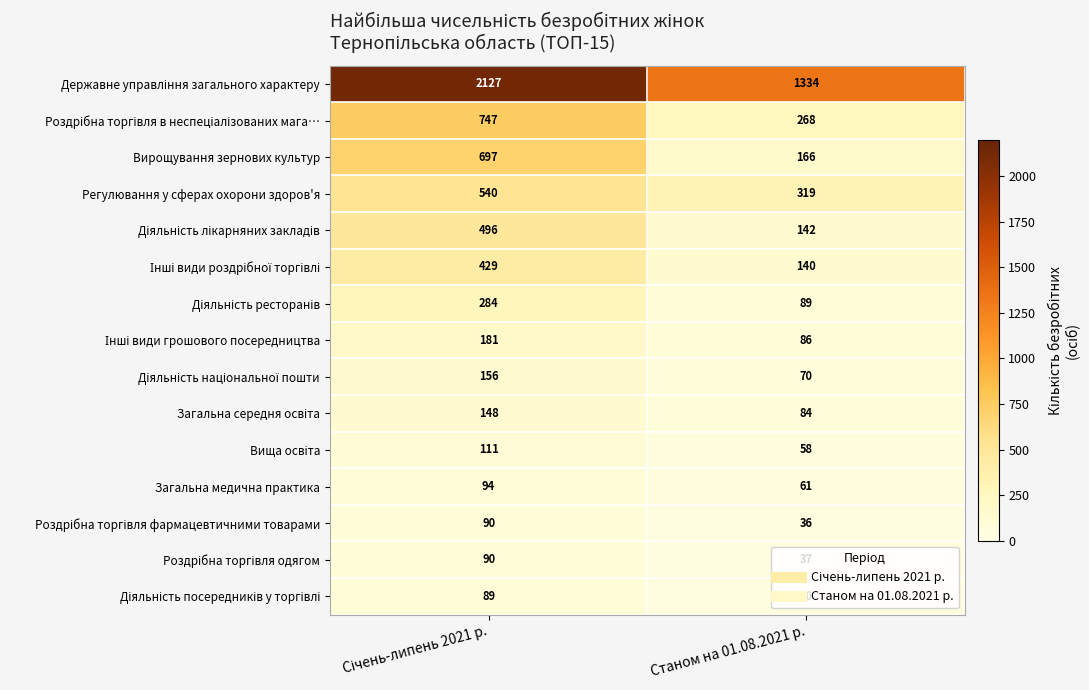

Where is Вирощування зернових культур nearest to the value 431?

Станом на 01.08.2021 р.